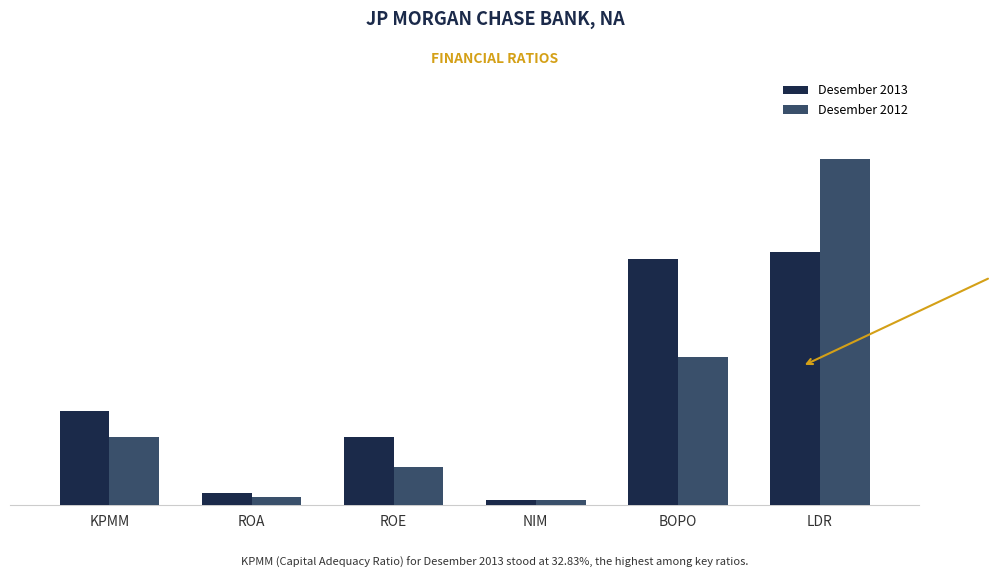

What is the total value across all series at ROA?

7.3